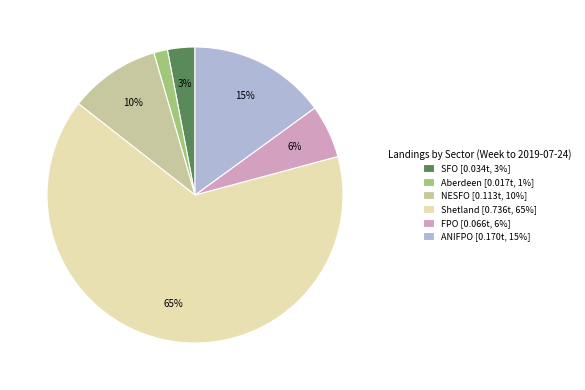

Is there any slice that represents more than half of the pie?

Yes